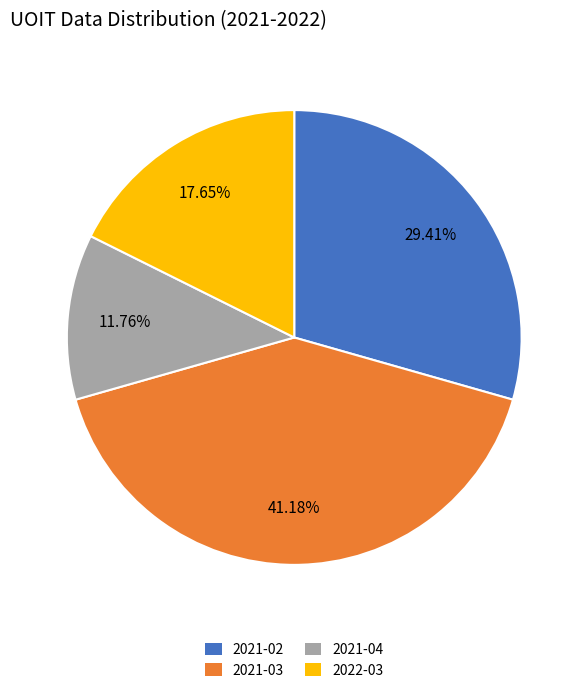

How many slices are in this pie chart?

4